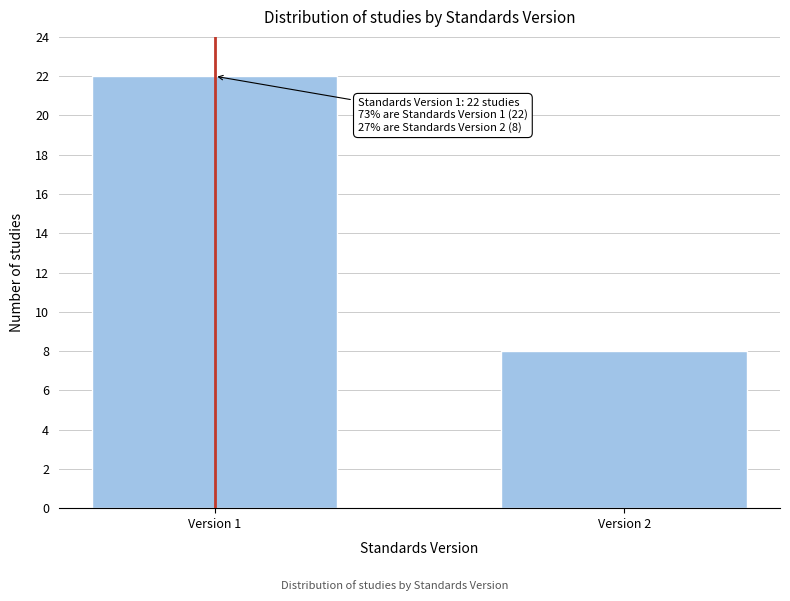

Reading left to right, what are all the values shown in this chart?

22	8